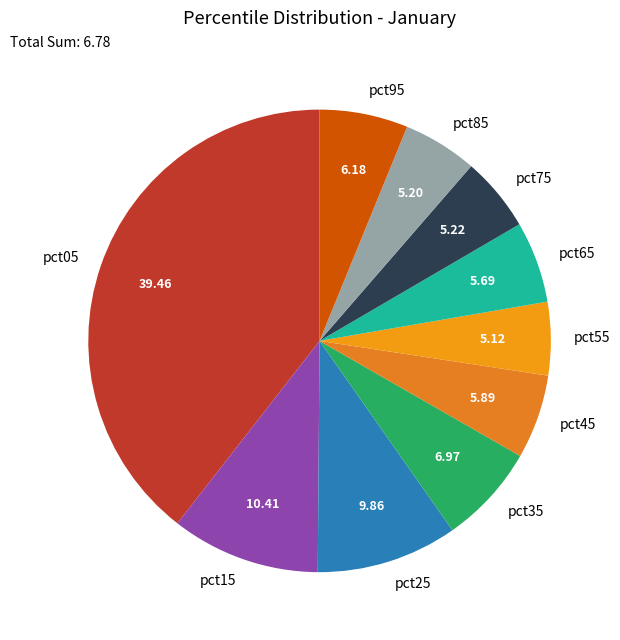

Does pct45 account for over 50% of the chart?

No